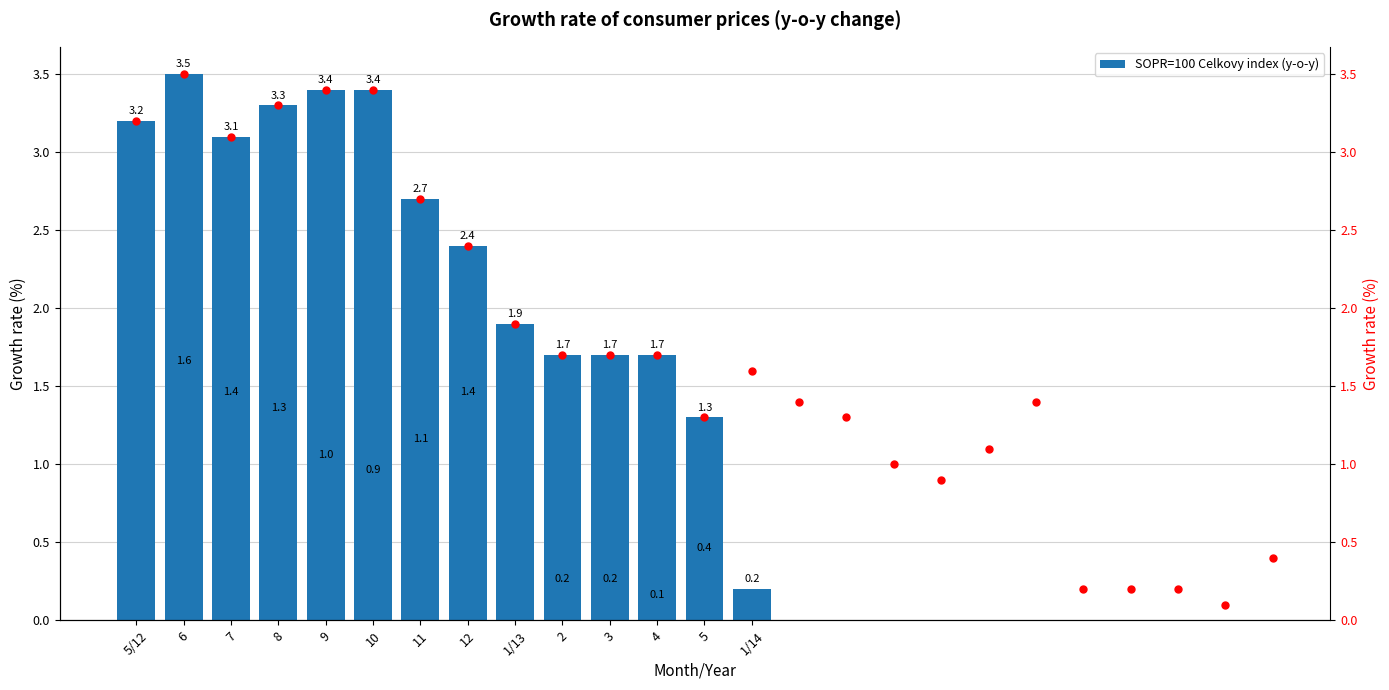

Is the value of y-o-y value at 1/13 greater than the value of SOPR=100 Celkovy index (y-o-y) at 11?

No